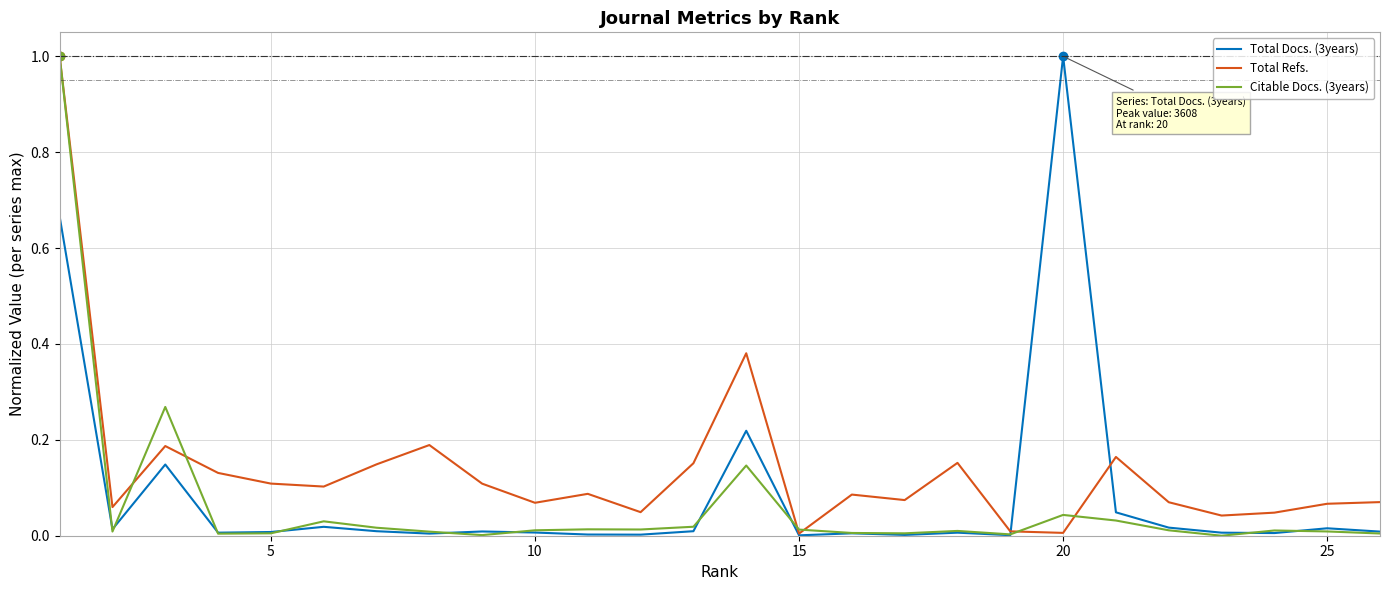

What is the highest value of the Total Docs. (3years) series?

1.0